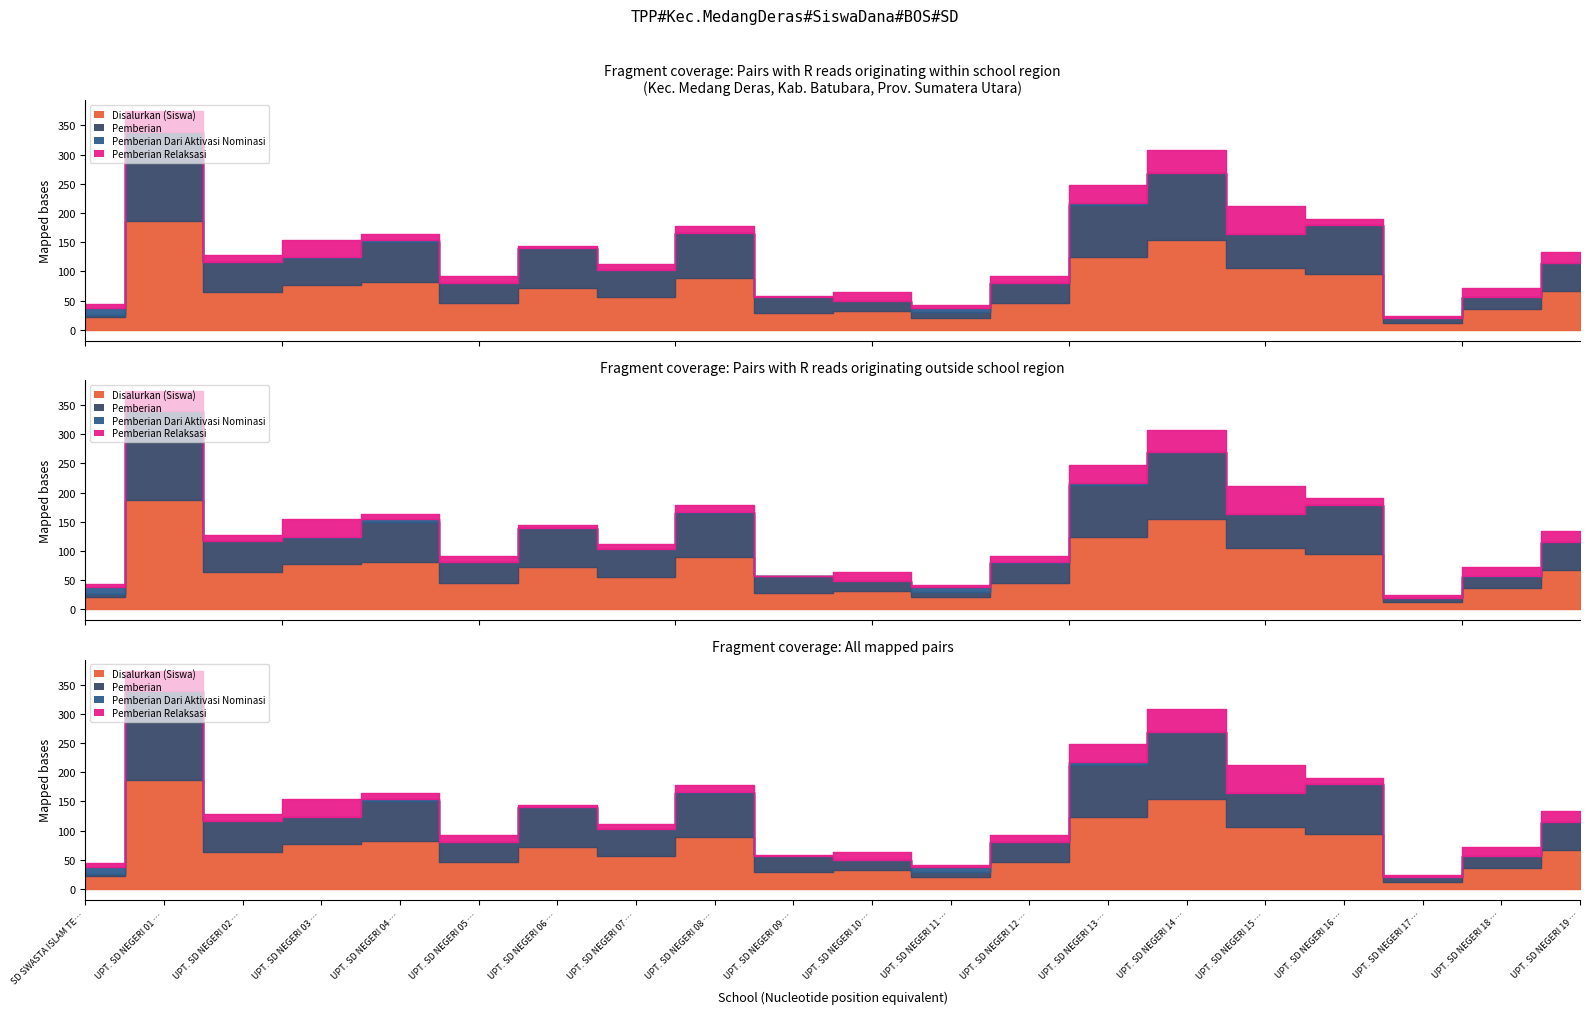

Which series has the largest total across all categories?

Disalurkan (Siswa)